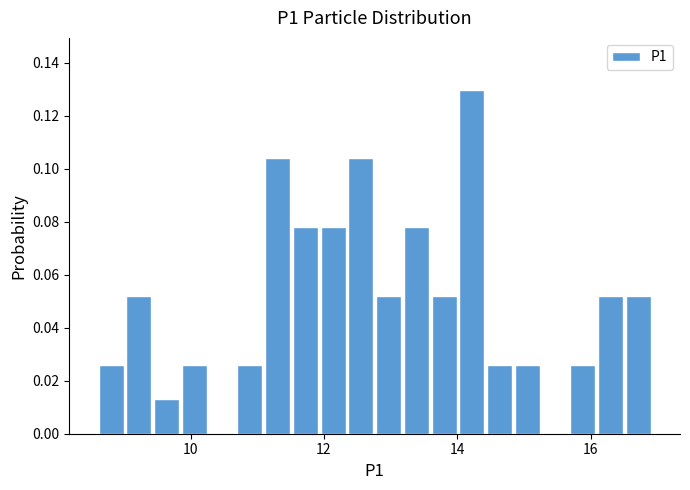

Around what value on the x-axis is the tallest bar? Give the approximate position of its centre, as read against the axis.

14.2